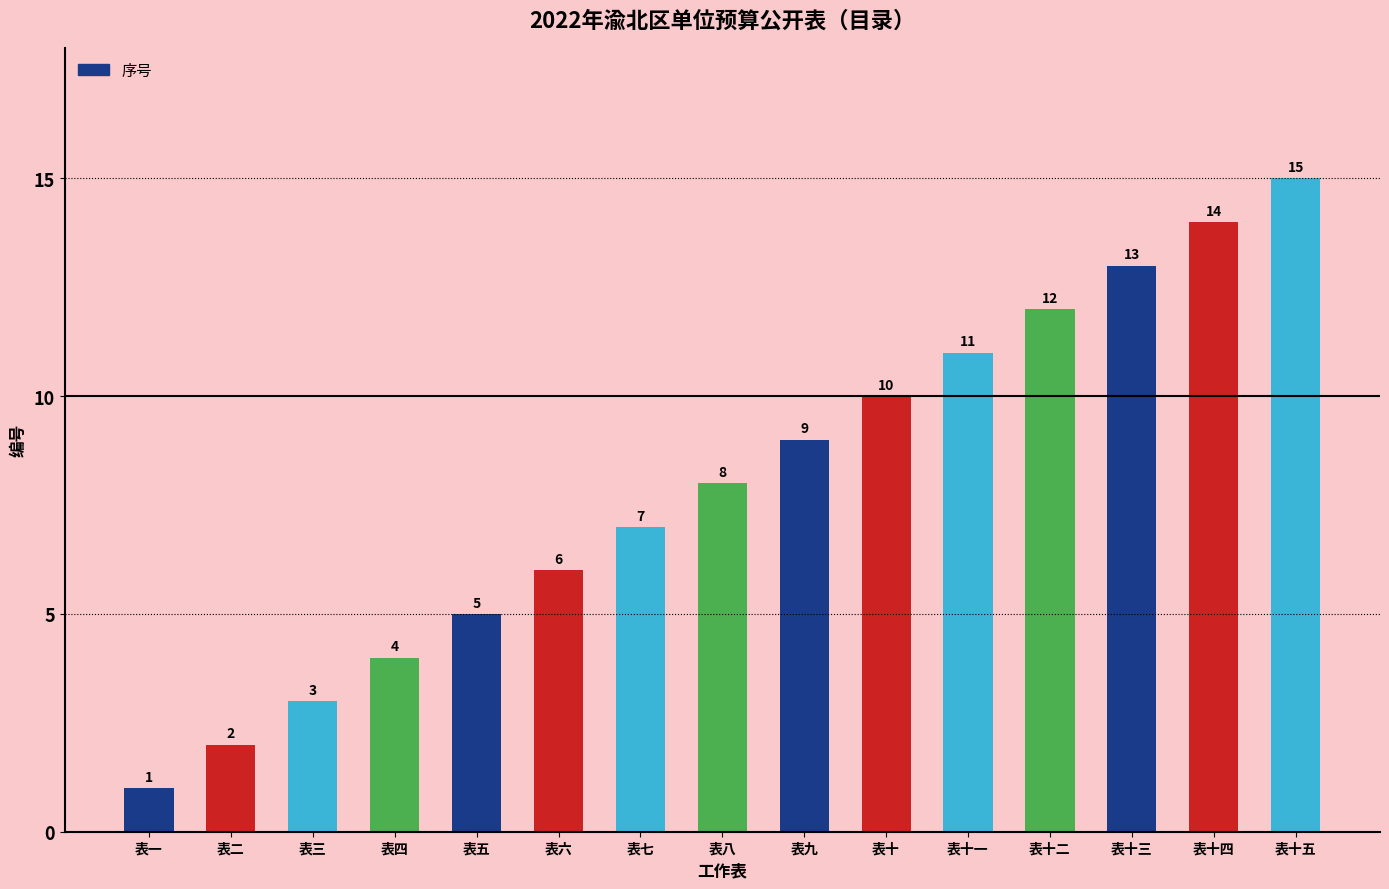

Reading right to left, list all the values displayed in this chart.

15	14	13	12	11	10	9	8	7	6	5	4	3	2	1